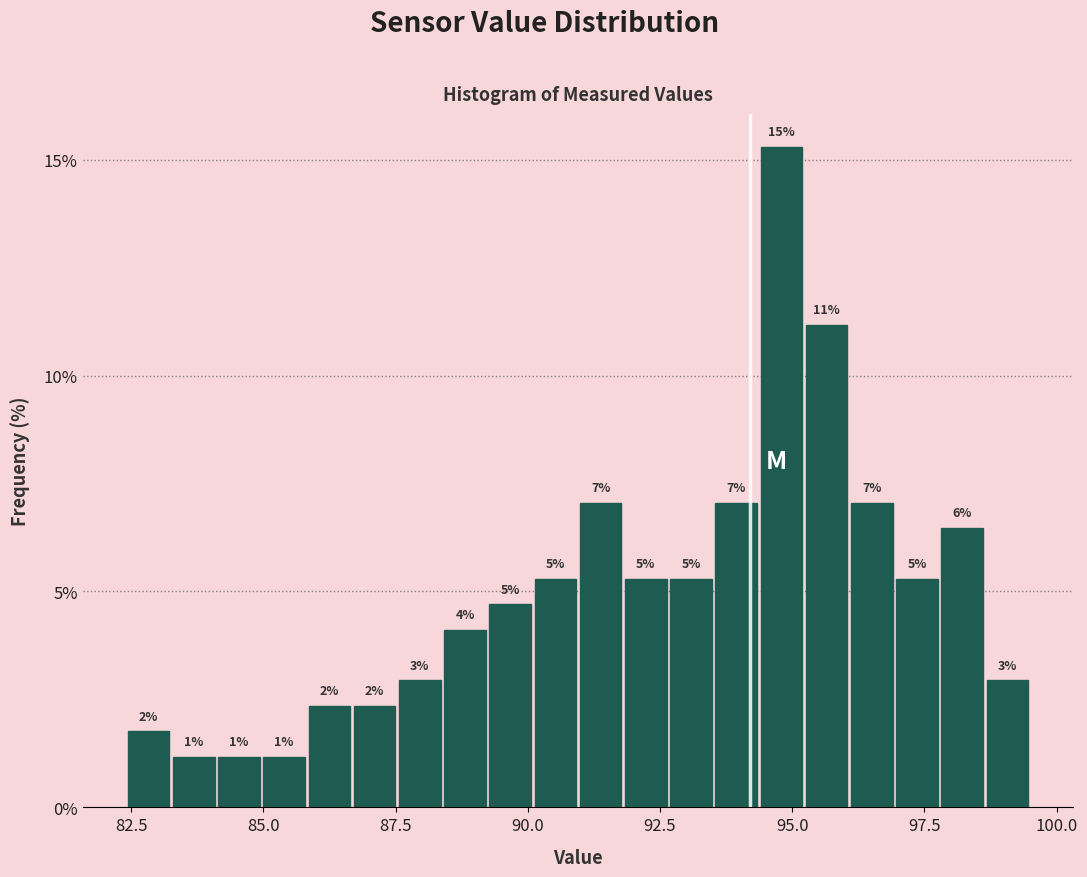

Around what value on the x-axis is the tallest bar? Give the approximate position of its centre, as read against the axis.

95.0